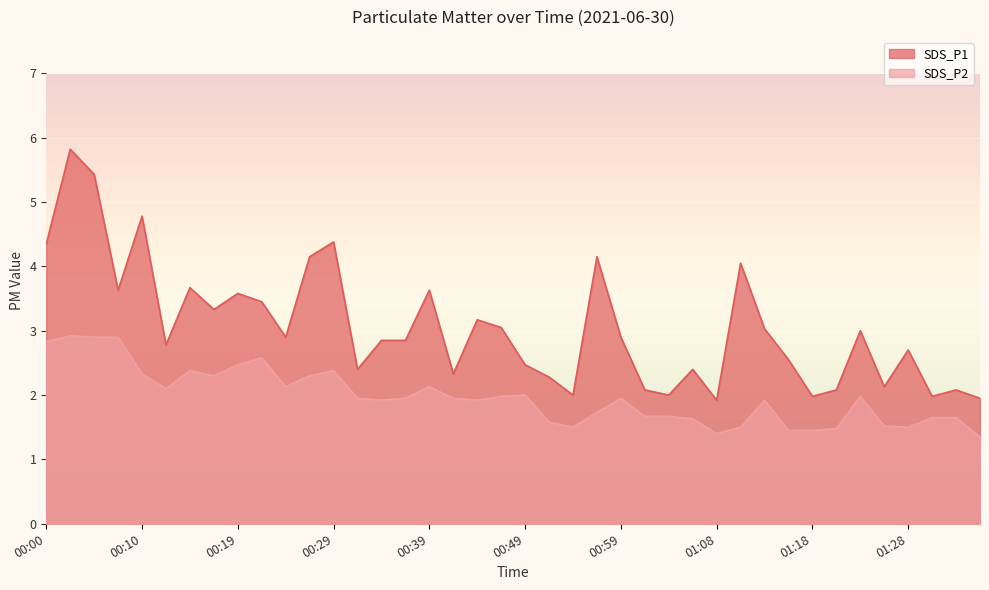

Count the number of categories in the chart.

40